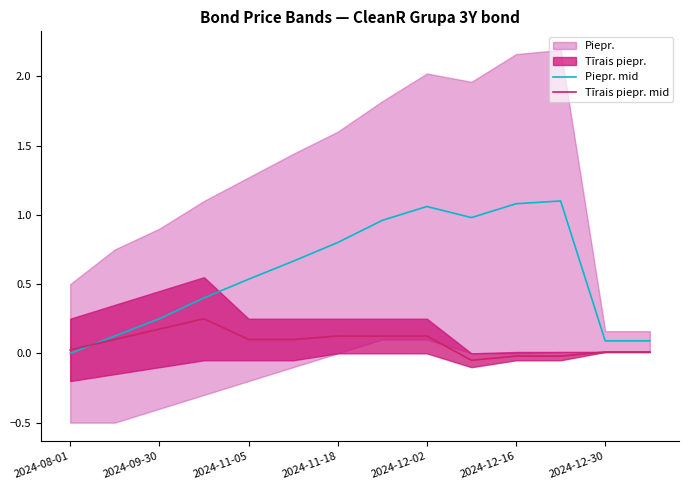

Is it true that Tīrais piepr. mid equals 0.0 at 2024-12-30?

True